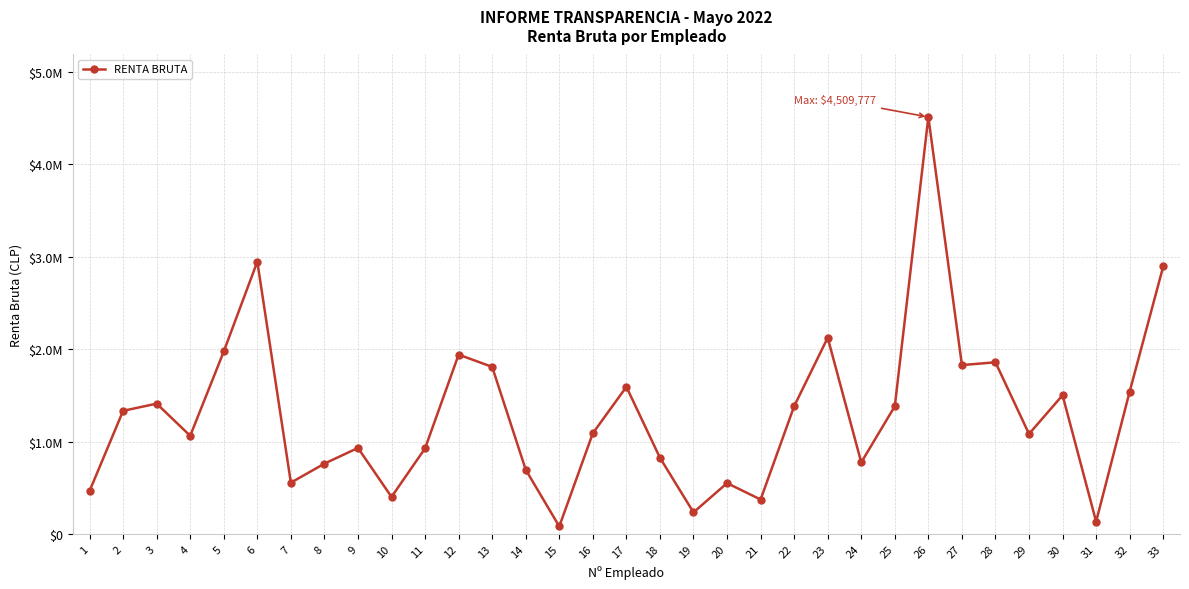

How many interior local valleys (lower than both neighbors) does the data have?

10